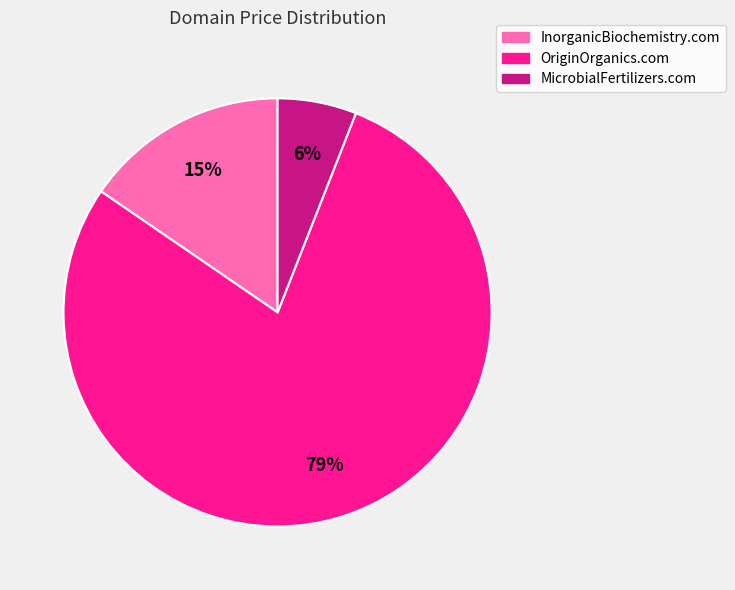

Which has a higher value, InorganicBiochemistry.com or MicrobialFertilizers.com?

InorganicBiochemistry.com